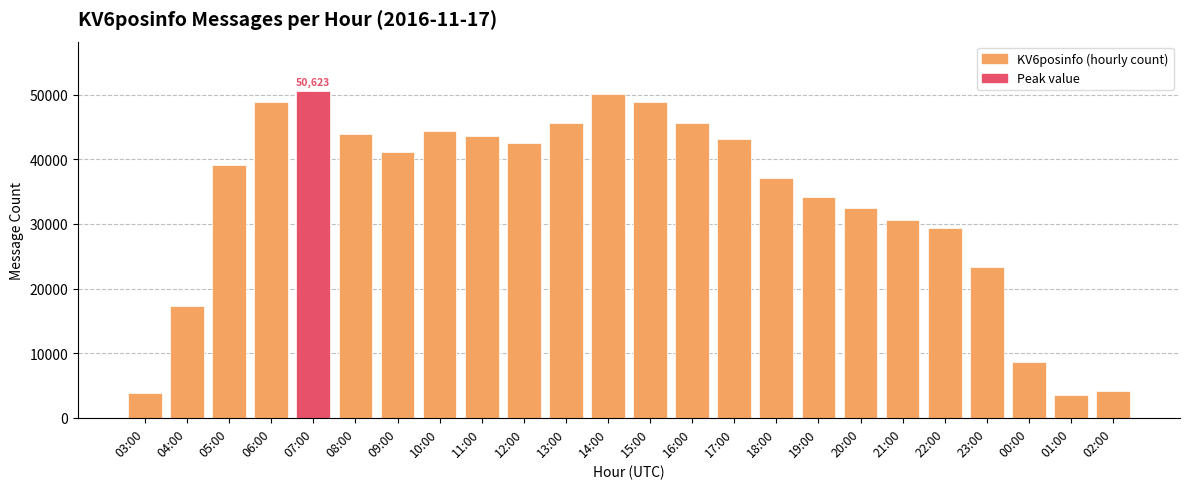

What position from the right is 09:00?

18